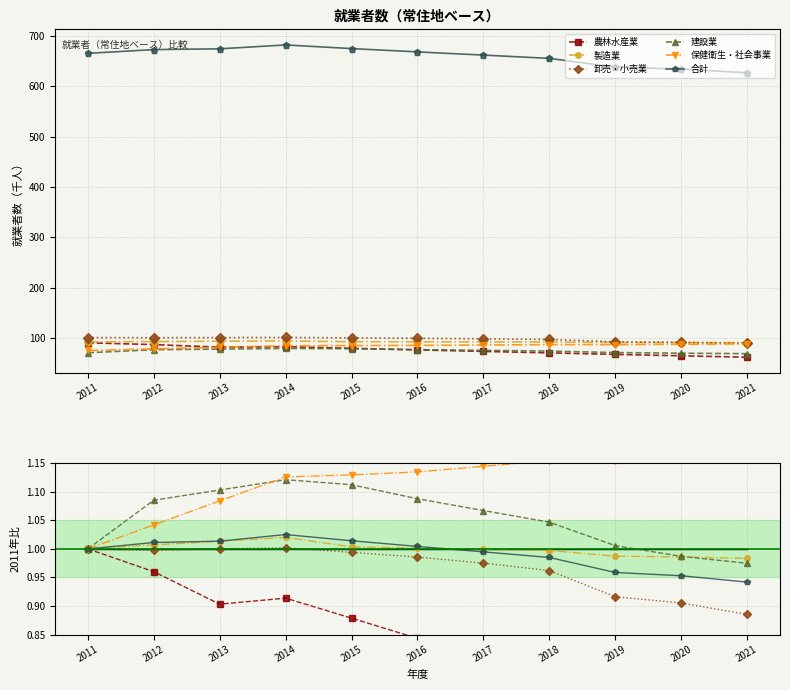

Reading right to left, extract all data points from this chart.

農林水産業: 2021=0.7	2020=0.7	2019=0.7	2018=0.8	2017=0.8	2016=0.8	2015=0.9	2014=0.9	2013=0.9	2012=1.0	2011=1.0
製造業: 2021=1.0	2020=1.0	2019=1.0	2018=1.0	2017=1.0	2016=1.0	2015=1.0	2014=1.0	2013=1.0	2012=1.0	2011=1.0
卸売・小売業: 2021=0.9	2020=0.9	2019=0.9	2018=1.0	2017=1.0	2016=1.0	2015=1.0	2014=1.0	2013=1.0	2012=1.0	2011=1.0
建設業: 2021=1.0	2020=1.0	2019=1.0	2018=1.0	2017=1.1	2016=1.1	2015=1.1	2014=1.1	2013=1.1	2012=1.1	2011=1.0
保健衛生・社会事業: 2021=1.2	2020=1.2	2019=1.2	2018=1.2	2017=1.1	2016=1.1	2015=1.1	2014=1.1	2013=1.1	2012=1.0	2011=1.0
合計: 2021=0.9	2020=1.0	2019=1.0	2018=1.0	2017=1.0	2016=1.0	2015=1.0	2014=1.0	2013=1.0	2012=1.0	2011=1.0